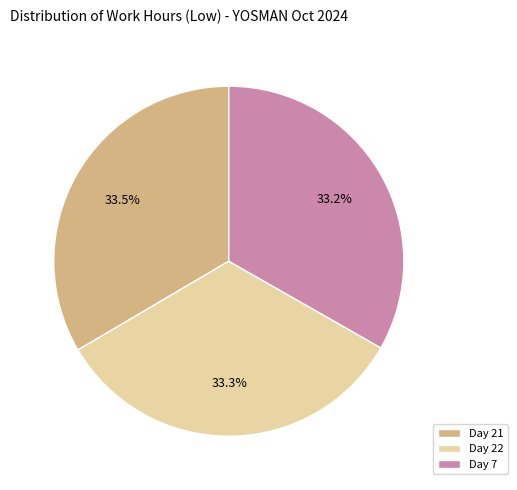

Is there a majority slice in this chart?

No